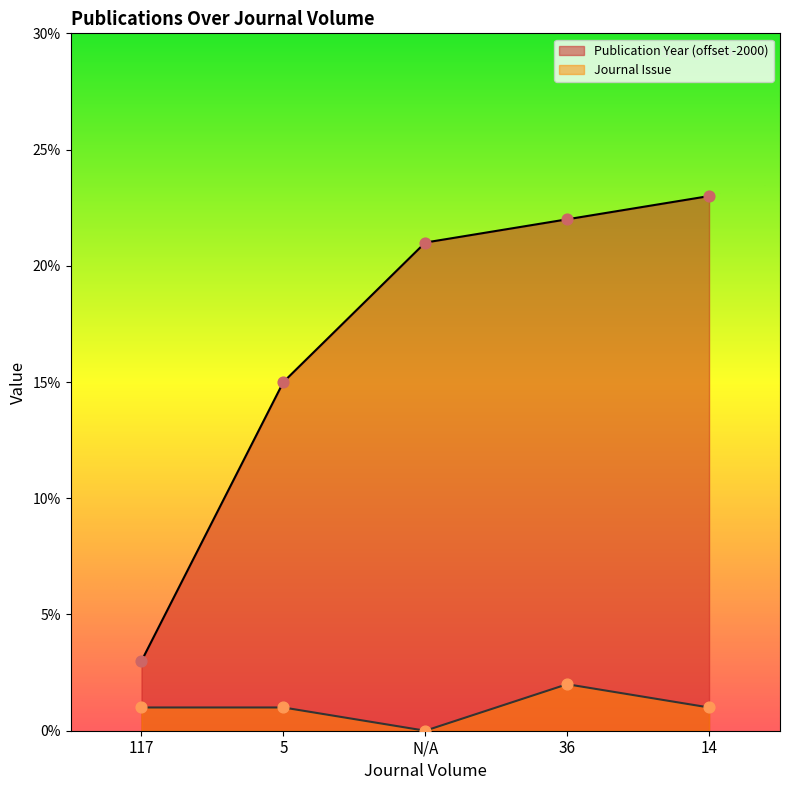

Is the value of Publication Year at 117 greater than the value of Journal Issue at 14?

Yes